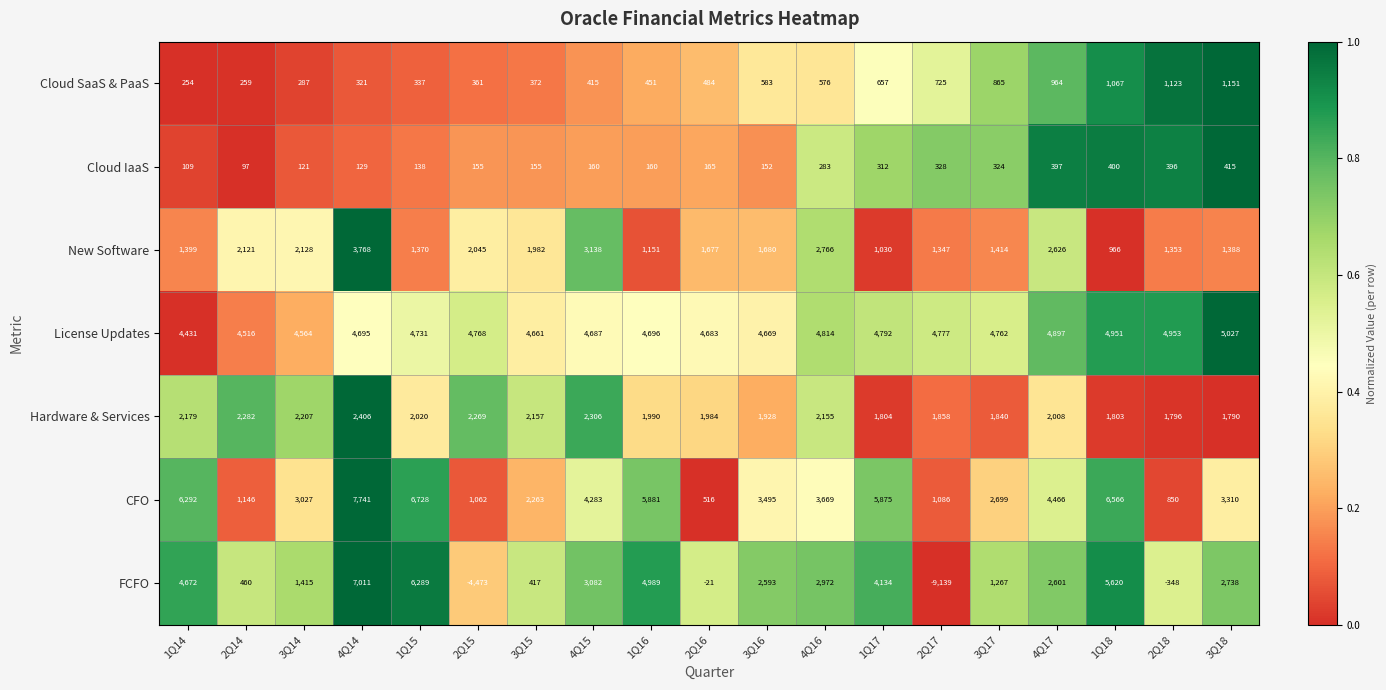

At how many categories does at least one series exceed 0?

19